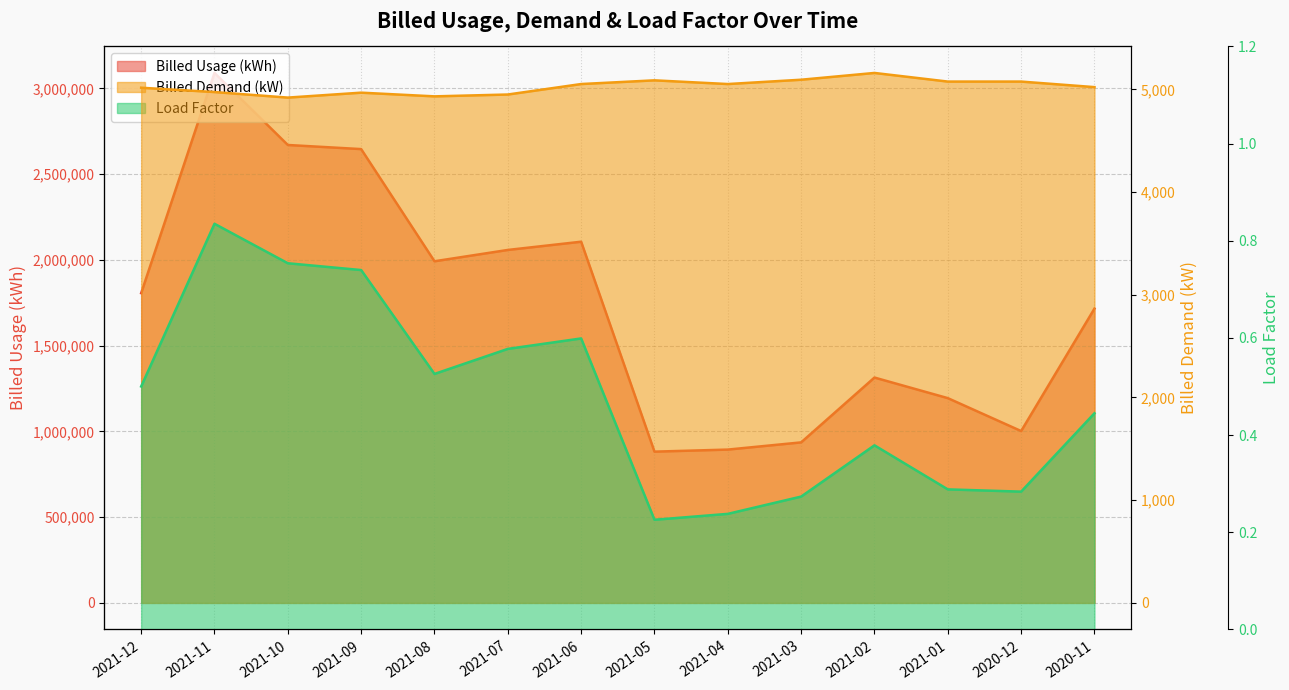

How many interior local peaks does the Load Factor series have?

3